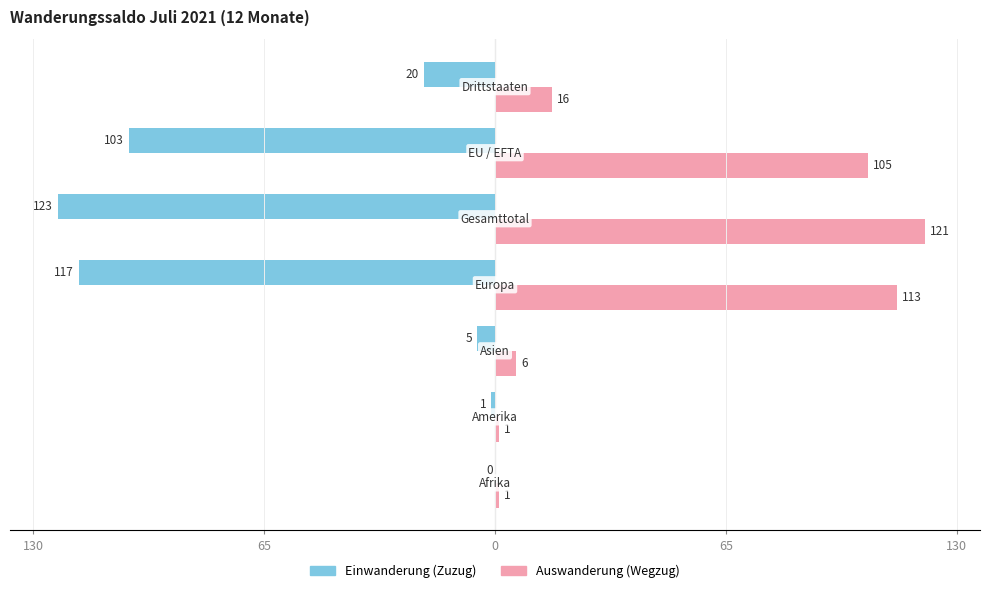

Which series has the widest spread of values?

Einwanderung (Zuzug)